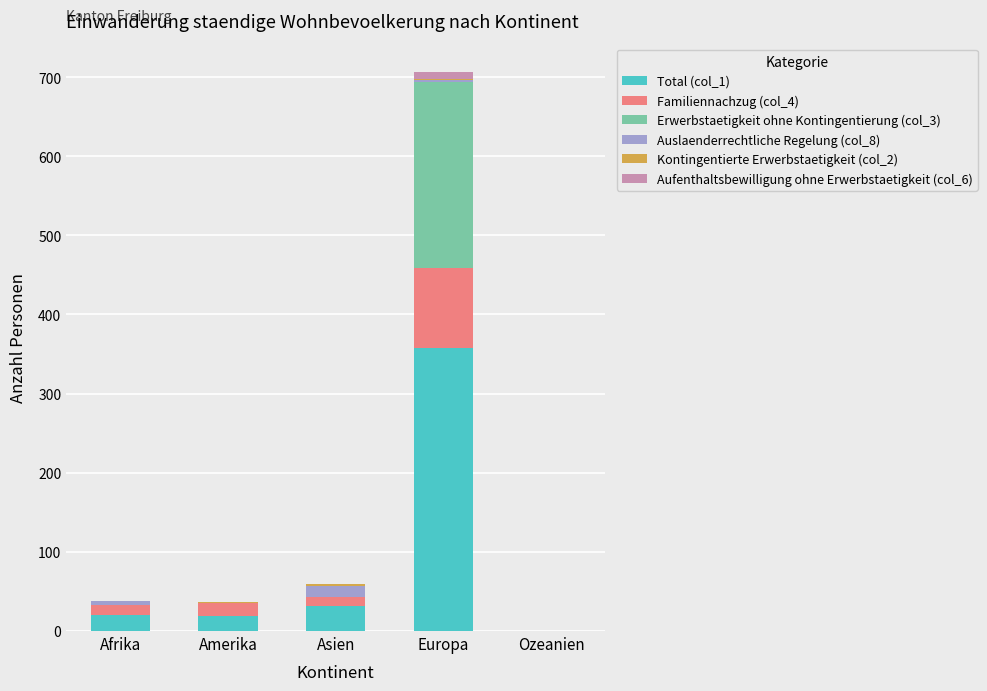

At which category is the sum across all series the highest?

Europa